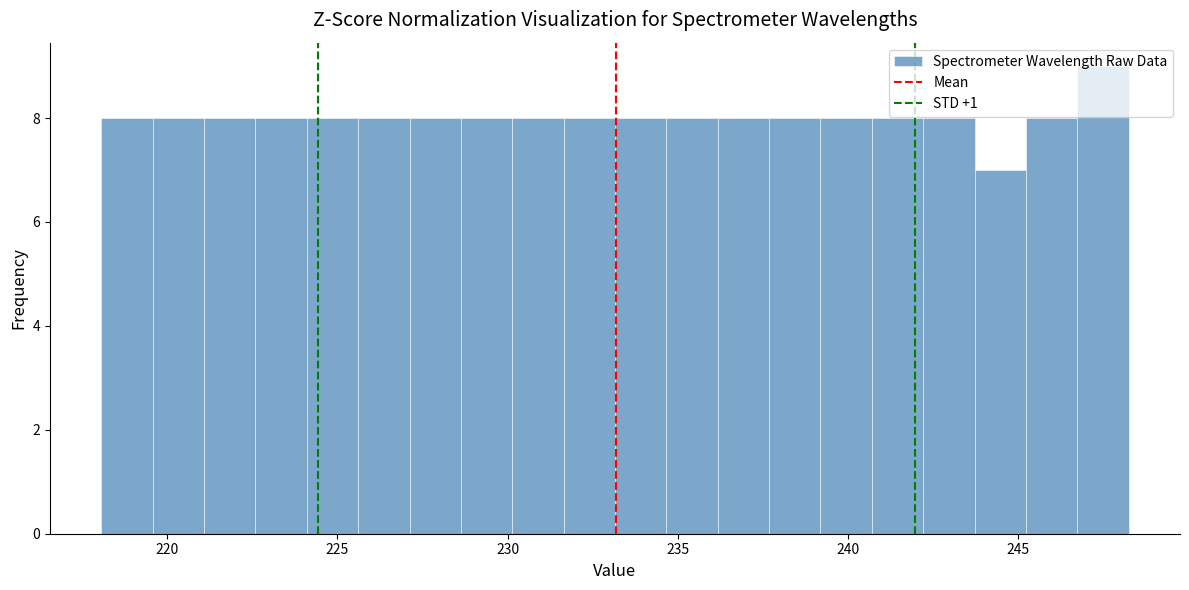

Around what value on the x-axis is the tallest bar? Give the approximate position of its centre, as read against the axis.

247.5